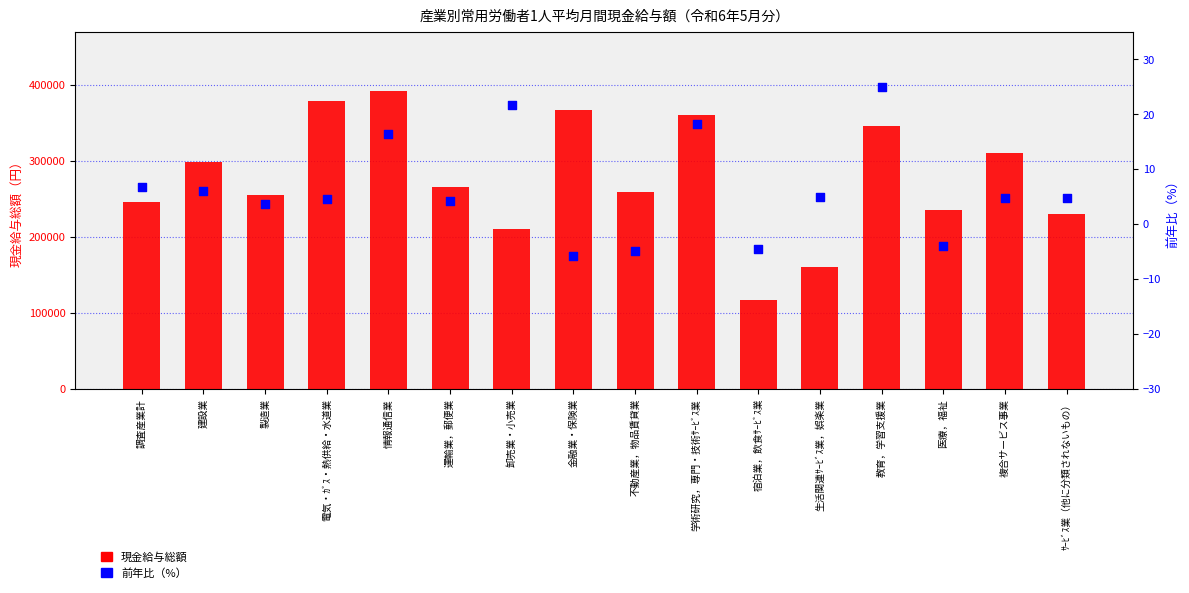

Which series reaches the maximum Y coordinate?

現金給与総額